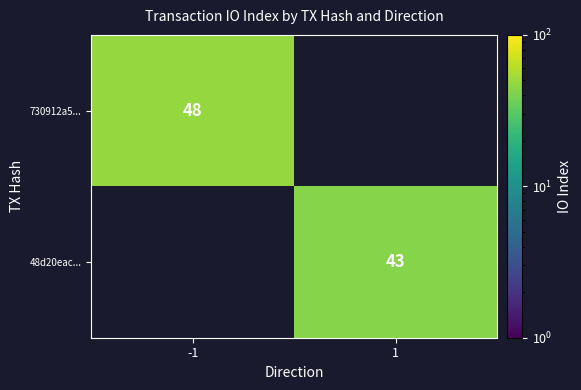

The value of 48d20eac... at 1 is 23. True or false?

False